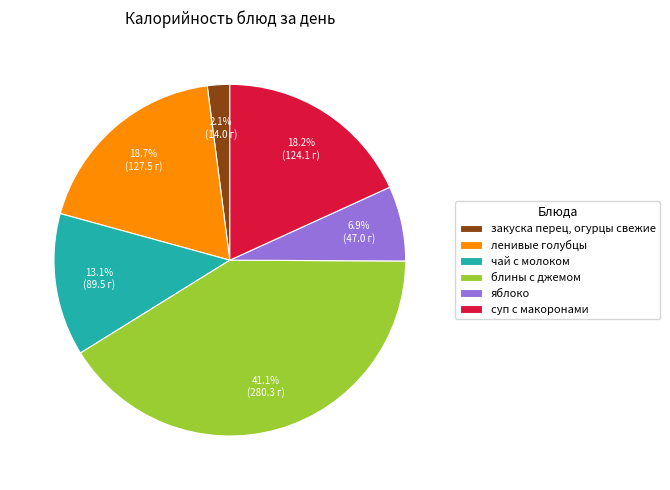

True or false: яблоко accounts for 17% of the total.

False